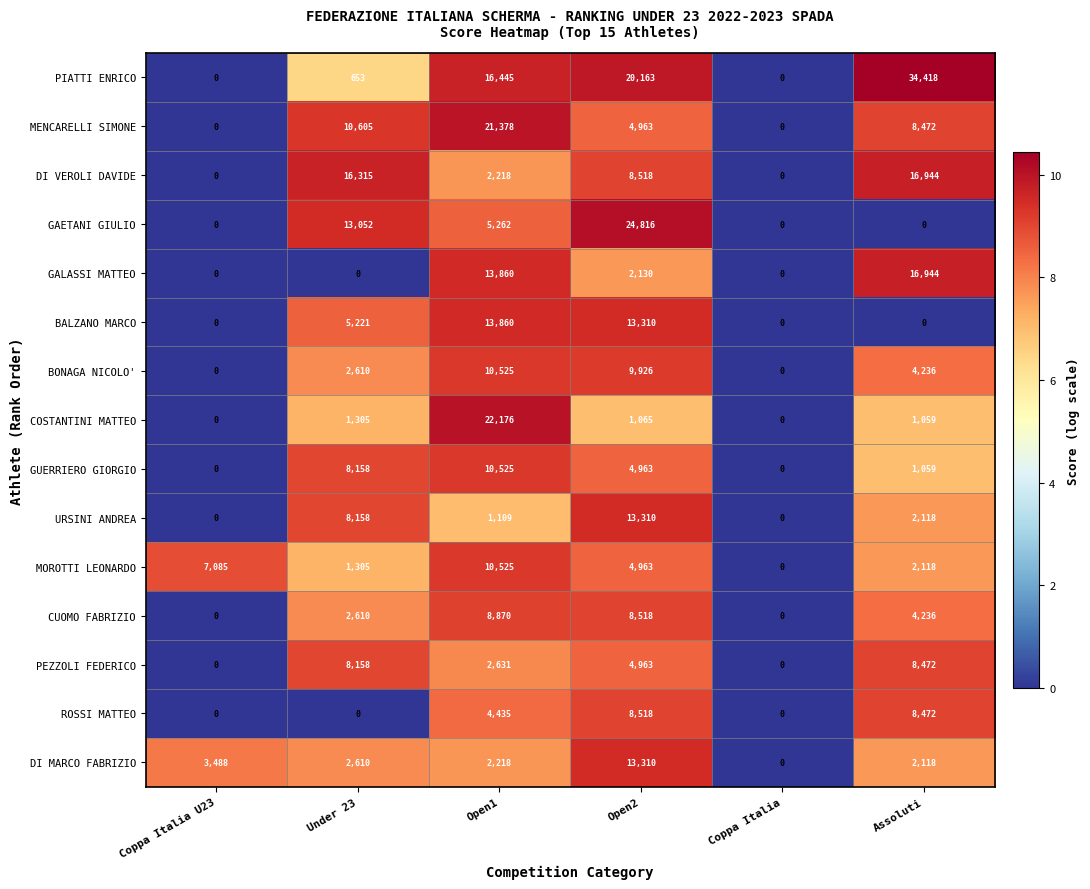

How many categories are shown in the chart?

6